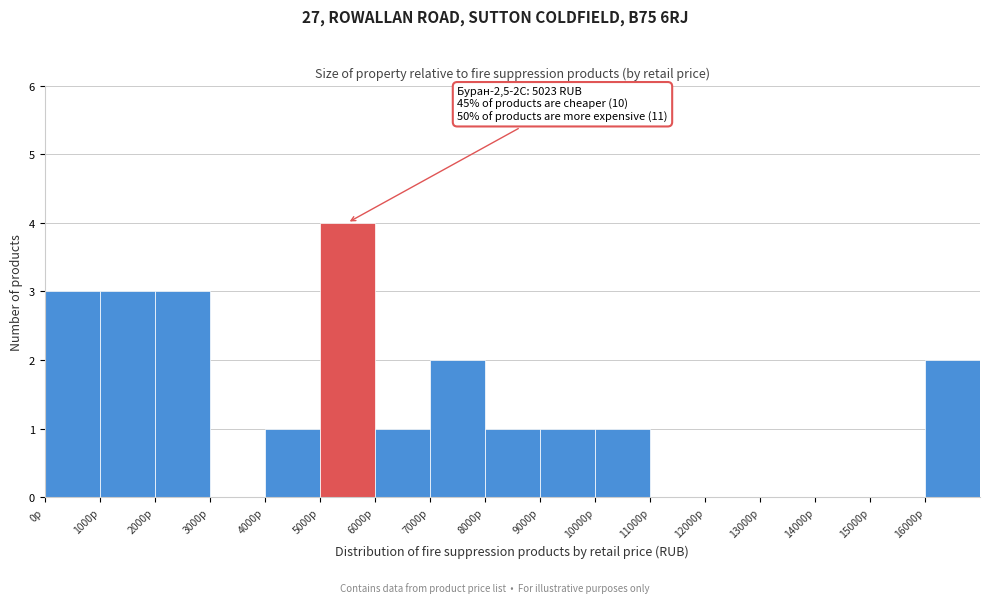

Which range on the x-axis has the tallest bar?

5000 to 6000